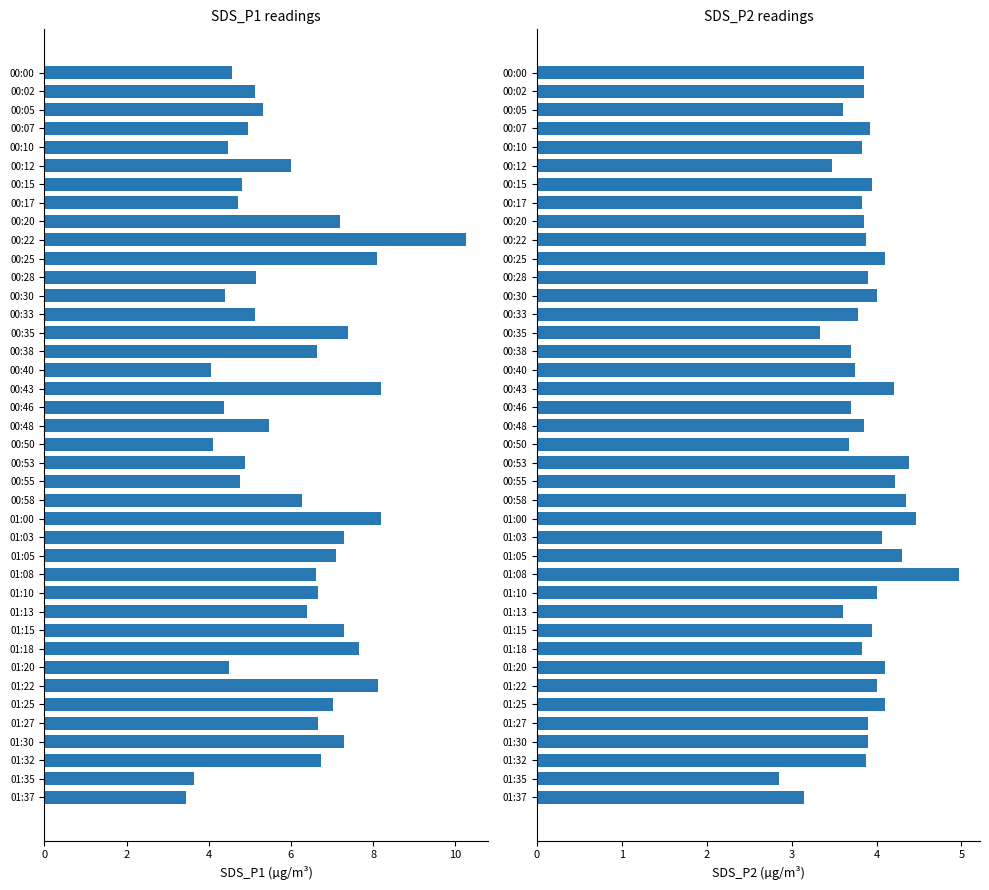

The value of SDS_P2 at 00:58 is 4.3. True or false?

True